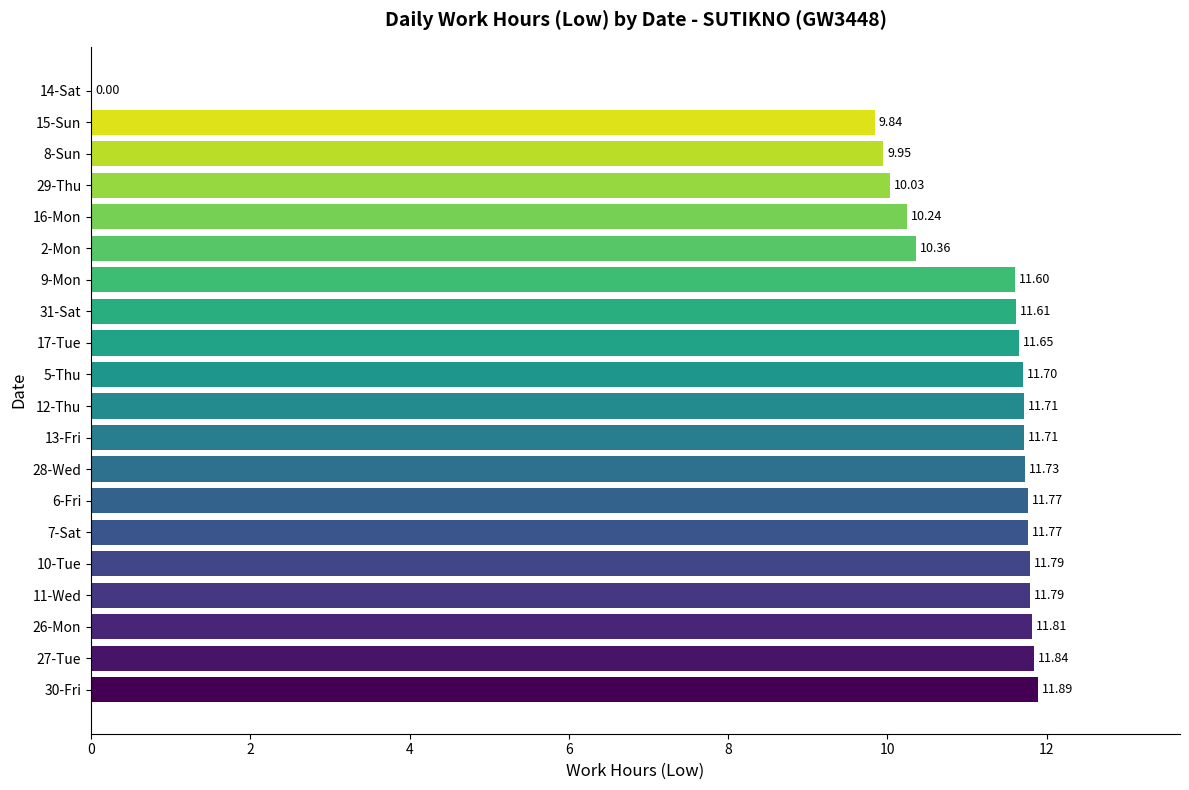

Between 31-Sat and 28-Wed, which is larger?

28-Wed